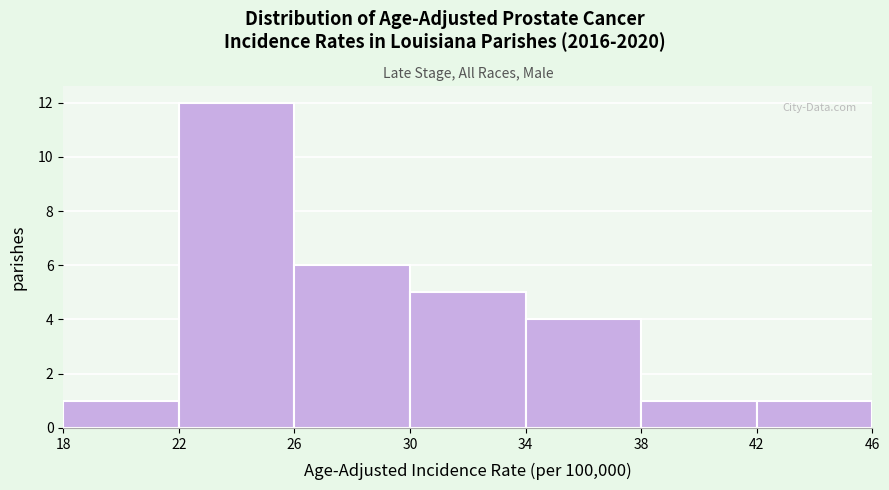

Reading left to right, transcribe this chart: for each bar, give the range it covers on the x-axis and its height. The values are not printed on the chart, so give them approximately, as read against the axis.

18 to 22: 1
22 to 26: 12
26 to 30: 6
30 to 34: 5
34 to 38: 4
38 to 42: 1
42 to 46: 1